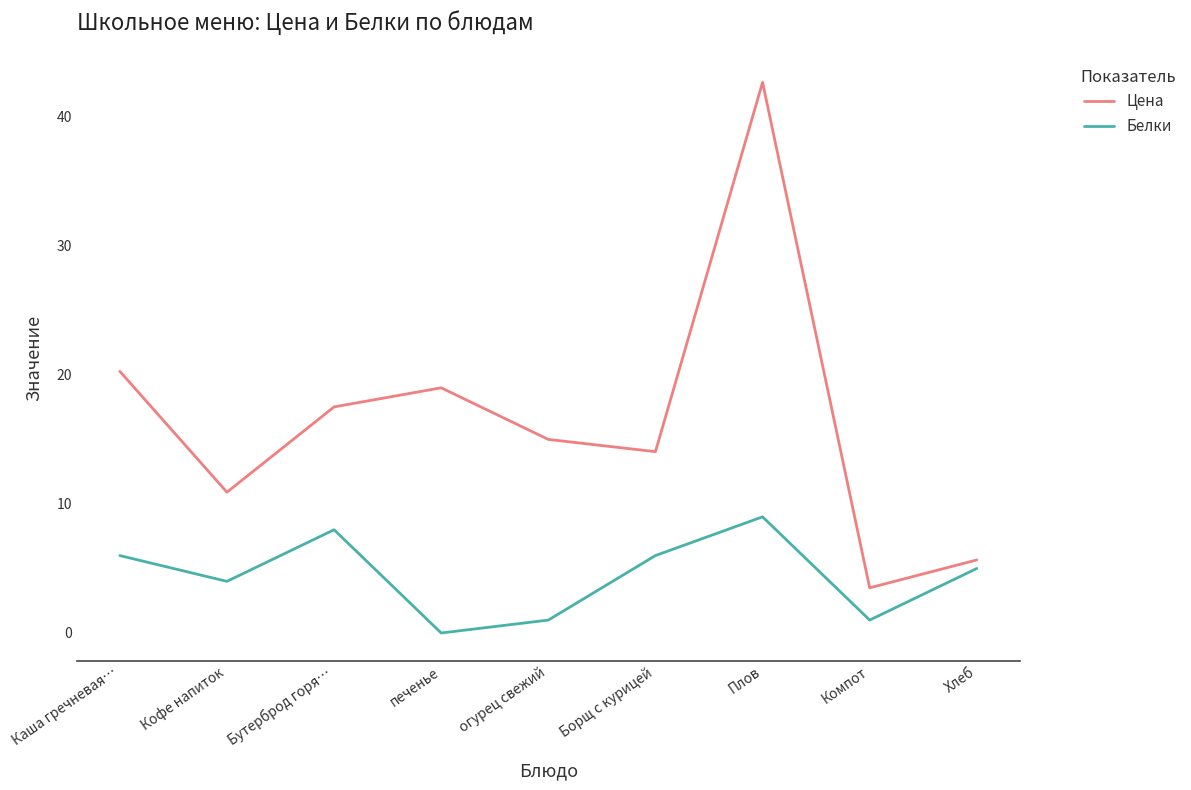

At which category is the sum across all series the highest?

Плов